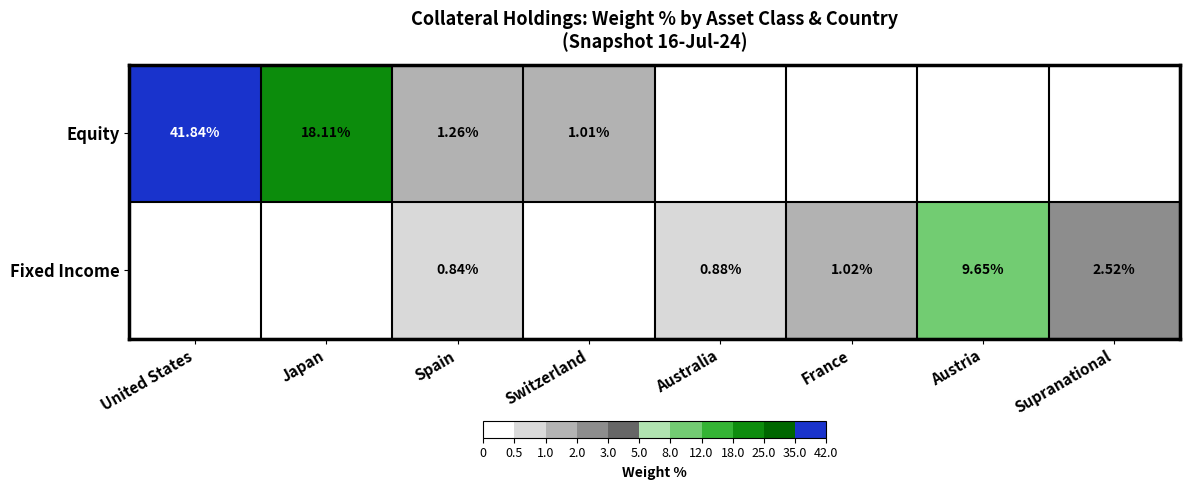

Which series has the widest spread of values?

Equity